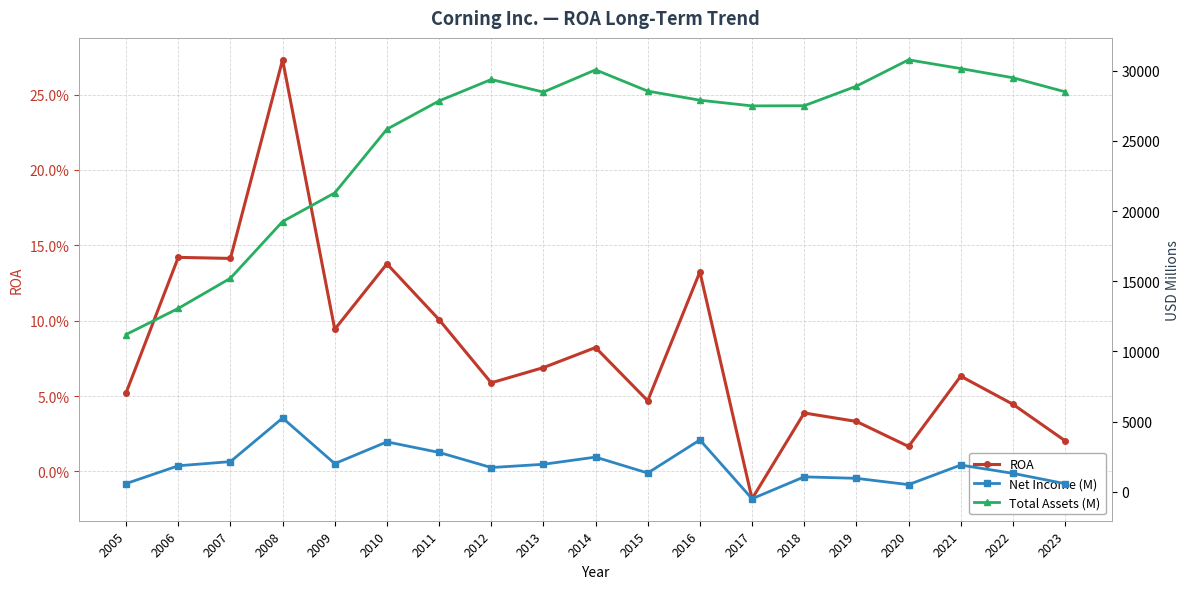

Reading left to right, extract all data points from this chart.

ROA: 0.1	0.1	0.1	0.3	0.1	0.1	0.1	0.1	0.1	0.1	0.0	0.1	-0.0	0.0	0.0	0.0	0.1	0.0	0.0
Net Income (M): 585.0	1855.0	2150.0	5257.0	2008.0	3558.0	2805.0	1728.0	1961.0	2472.0	1339.0	3695.0	-497.0	1066.0	960.0	512.0	1906.0	1316.0	581.0
Total Assets (M): 11207.0	13065.0	15215.0	19256.0	21295.0	25833.0	27848.0	29375.0	28478.0	30063.0	28547.0	27899.0	27494.0	27505.0	28898.0	30775.0	30154.0	29499.0	28500.0